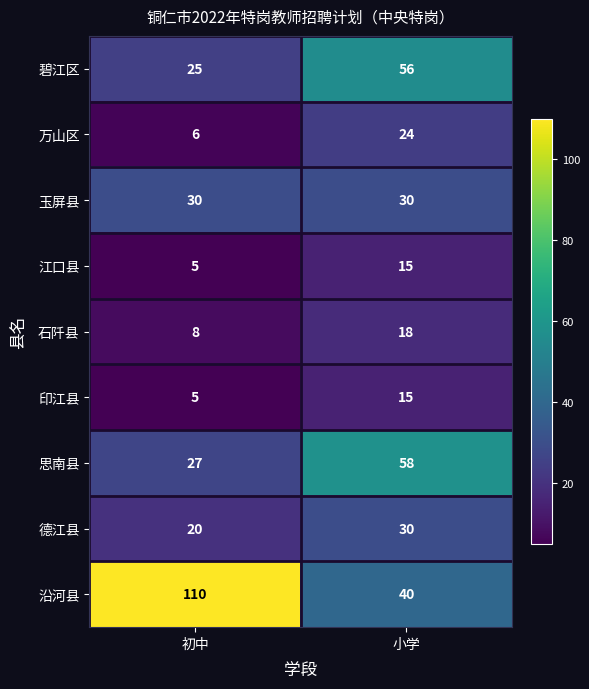

What is the highest value of the 德江县 series?

30